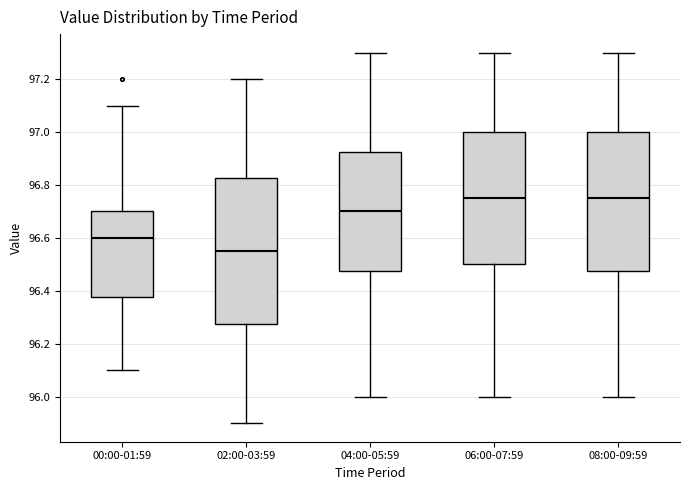

Reading left to right, transcribe this box plot: for each box, give where its median line is, the range the box spans, and where its two whiskers end, as read against the y-axis. The values are not printed on the chart, so give them approximately, as read against the axis.

00:00-01:59: median 96.60, box 96.38 to 96.70, whiskers 96.10 to 97.10
02:00-03:59: median 96.56, box 96.28 to 96.82, whiskers 95.90 to 97.20
04:00-05:59: median 96.70, box 96.48 to 96.92, whiskers 96.00 to 97.30
06:00-07:59: median 96.76, box 96.50 to 97.00, whiskers 96.00 to 97.30
08:00-09:59: median 96.76, box 96.48 to 97.00, whiskers 96.00 to 97.30